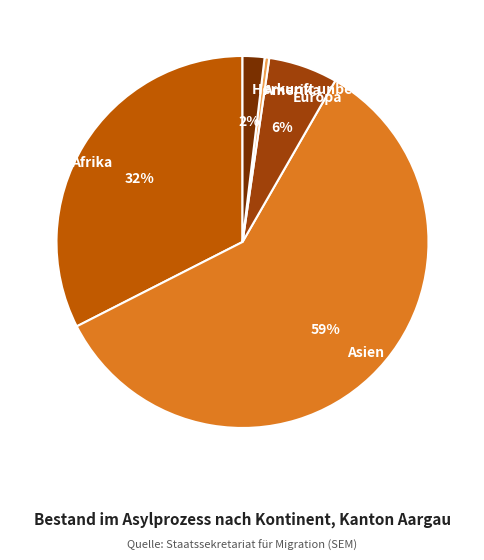

How many segments does this pie chart have?

5